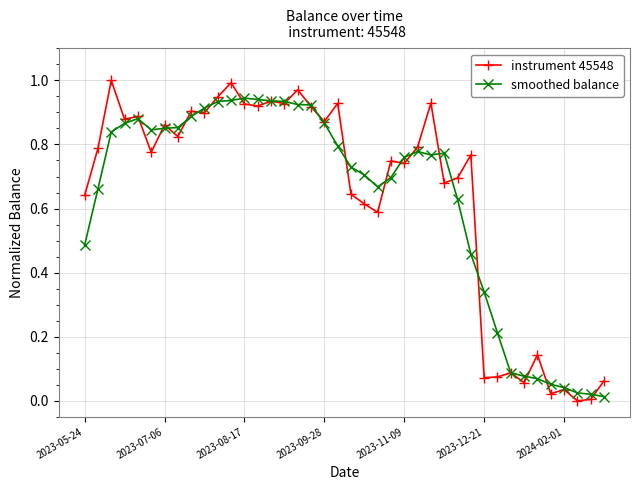

Rank the series by their maximum value, from lowest to highest.

smoothed balance, instrument 45548